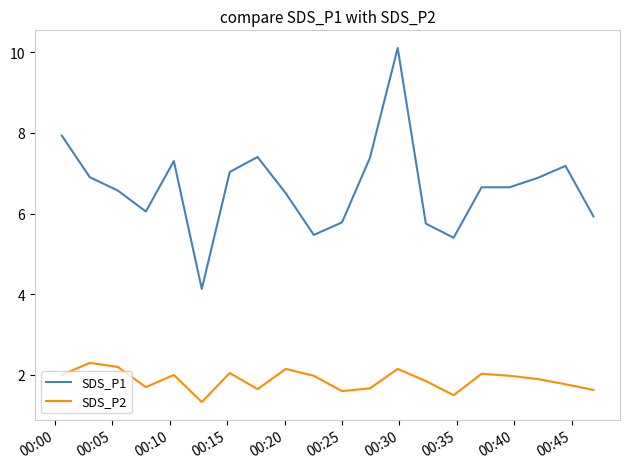

What is the greatest value displayed?

10.1